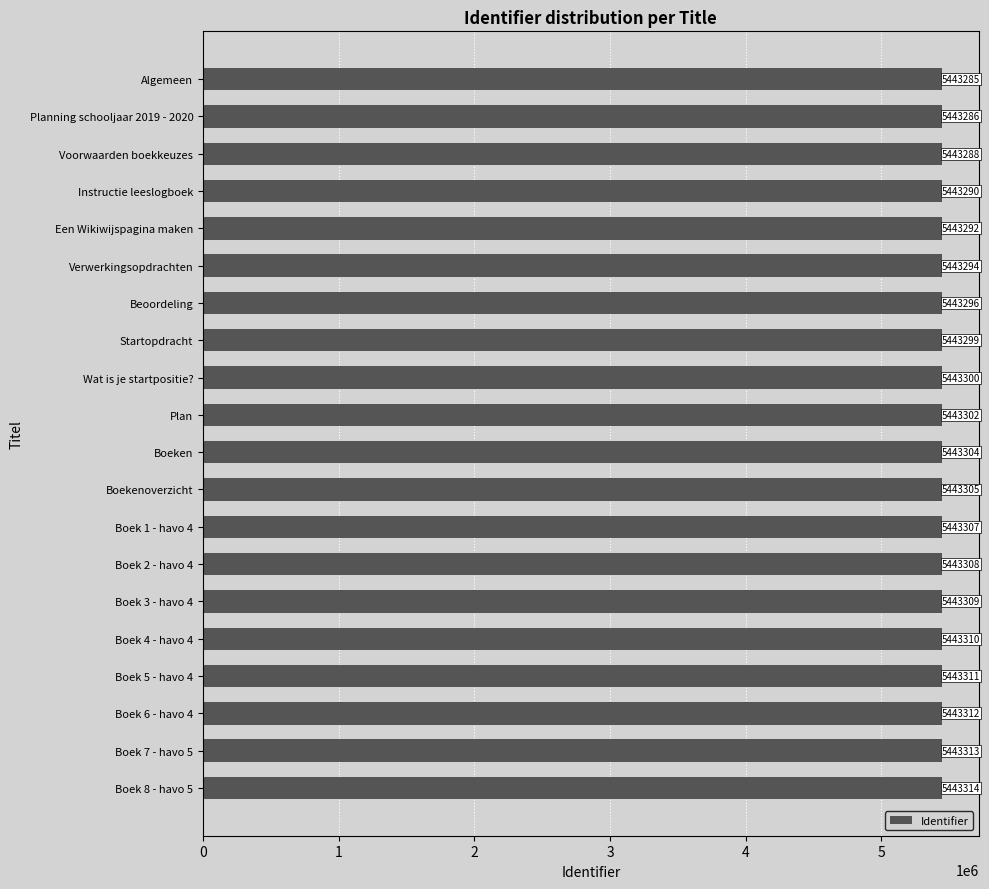

The value at Boek 6 - havo 4 is 8587366. True or false?

False